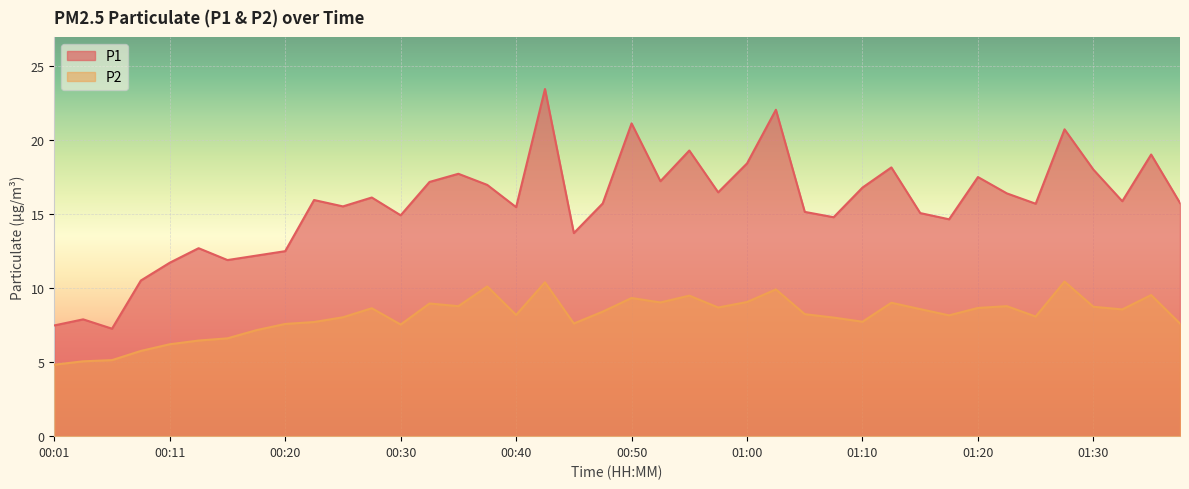

List the labels in order of P2 value, largest first.

01:27, 00:42, 00:38, 01:02, 01:35, 00:55, 00:50, 01:00, 00:52, 01:12, 00:33, 00:35, 01:22, 01:30, 00:57, 01:20, 00:28, 01:15, 01:32, 00:47, 01:05, 00:40, 01:17, 01:25, 00:25, 01:07, 01:10, 00:23, 00:45, 01:37, 00:20, 00:30, 00:18, 00:16, 00:13, 00:11, 00:08, 00:06, 00:03, 00:01